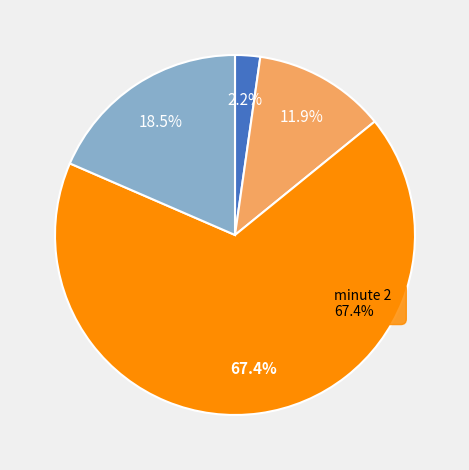

To the nearest percent, what percentage of the pie is minute 1?

12%